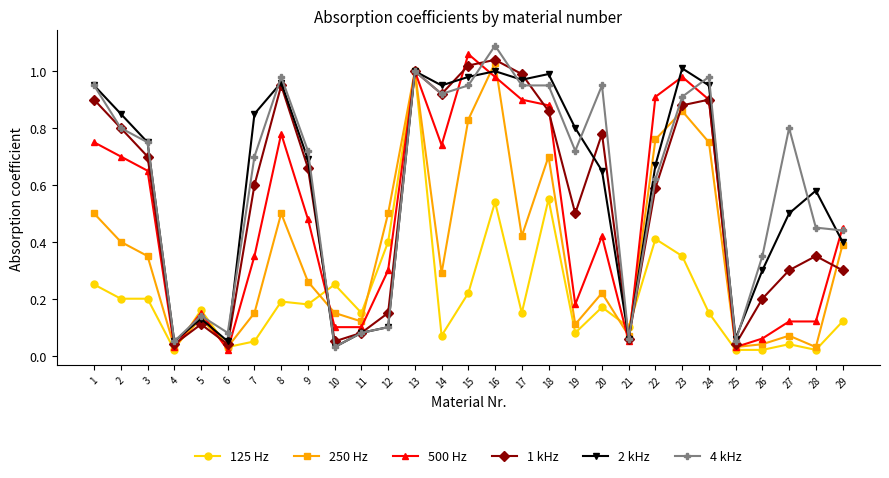

Does the chart display data point markers on the line(s)?

Yes